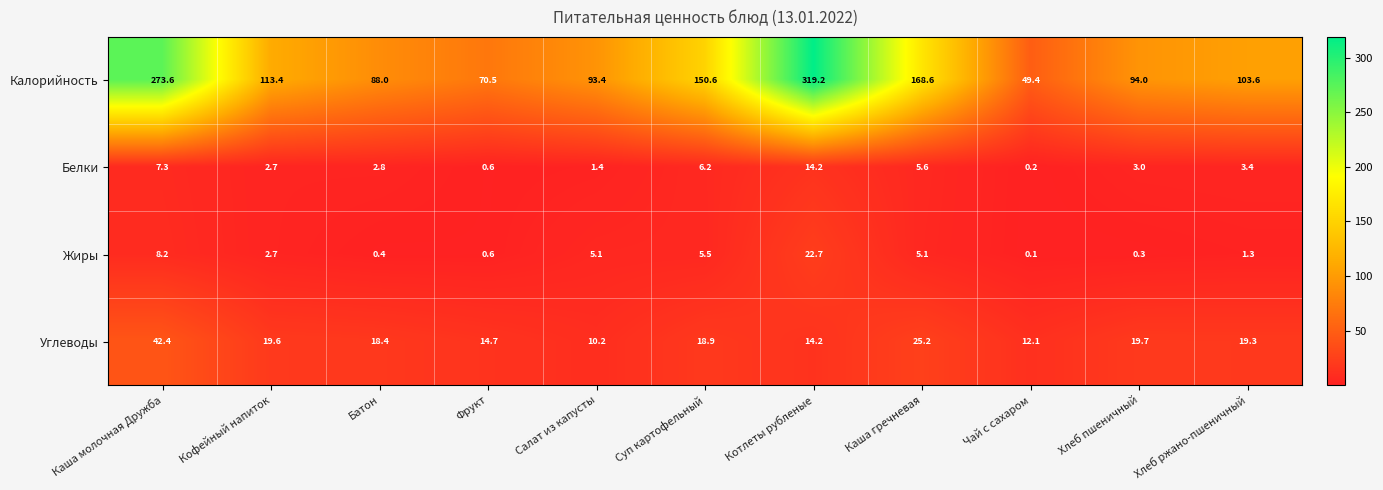

Which category has the highest value across all series?

Котлеты рубленые